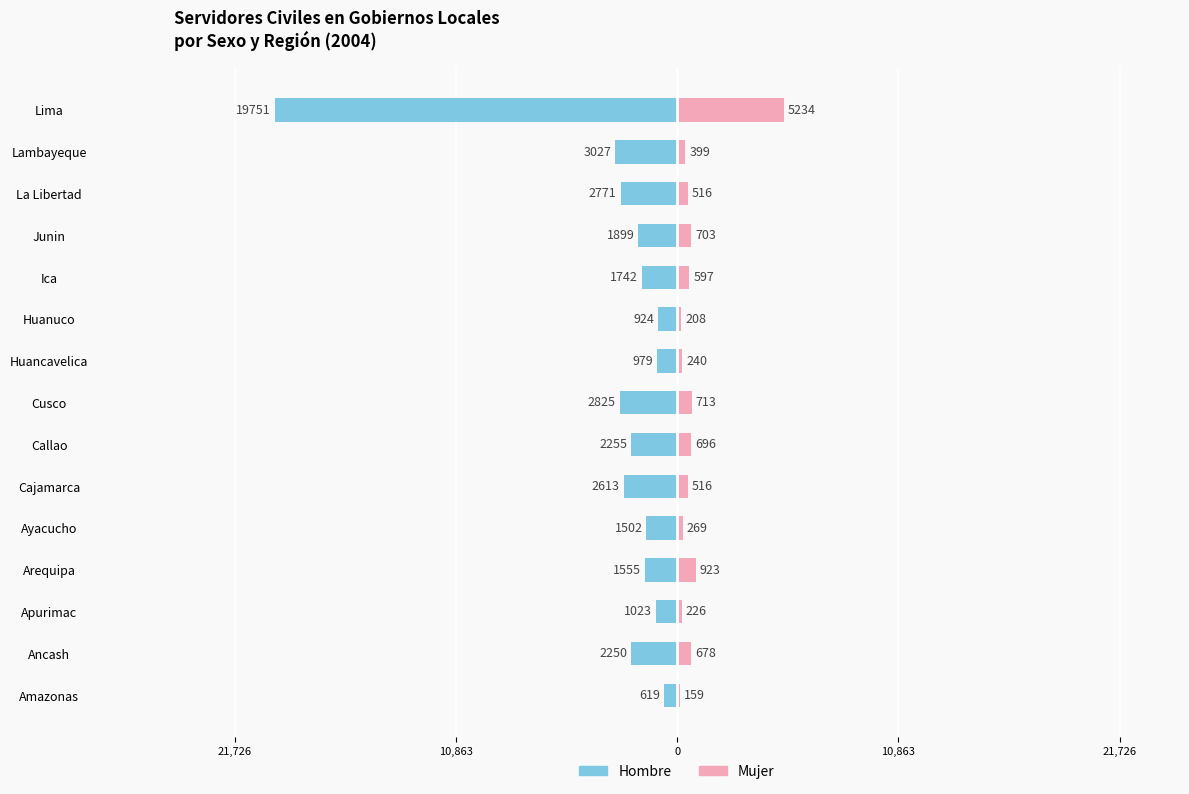

The value of Hombre at Apurimac is -1368. True or false?

False